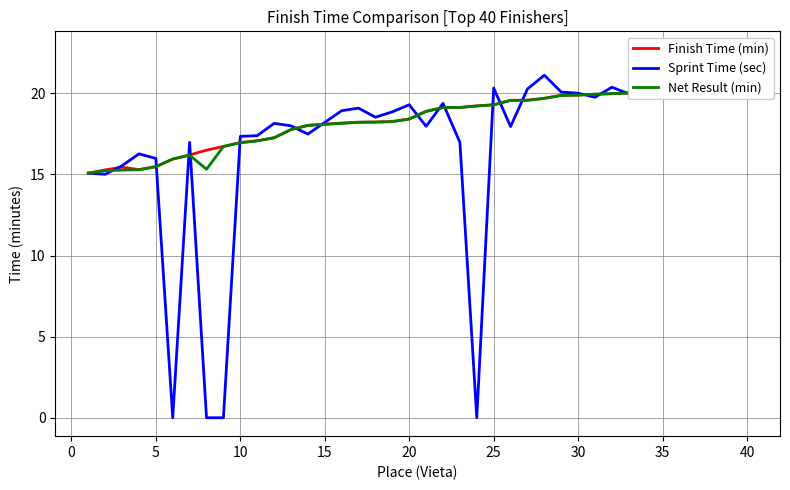

How many categories are shown in the chart?

40